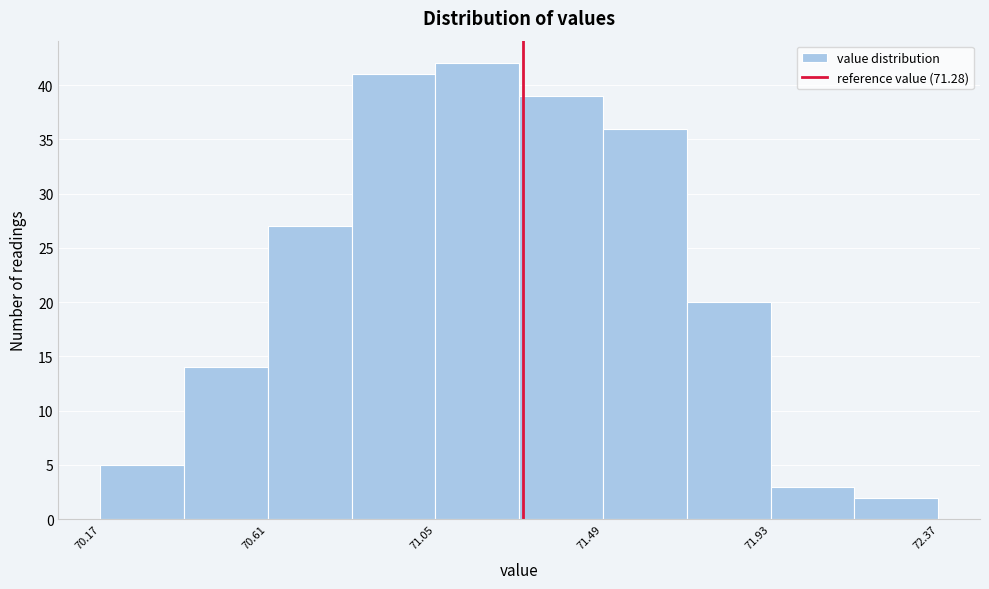

Reading left to right, transcribe this chart: for each bar, give the range it covers on the x-axis and its height. Neither the bar edges nor the heights are printed on the chart, so give them approximately, as read against the axes.

70.17 to 70.39: 5
70.39 to 70.61: 14
70.61 to 70.83: 27
70.83 to 71.05: 41
71.05 to 71.27: 42
71.27 to 71.49: 39
71.49 to 71.71: 36
71.71 to 71.93: 20
71.93 to 72.15: 3
72.15 to 72.37: 2